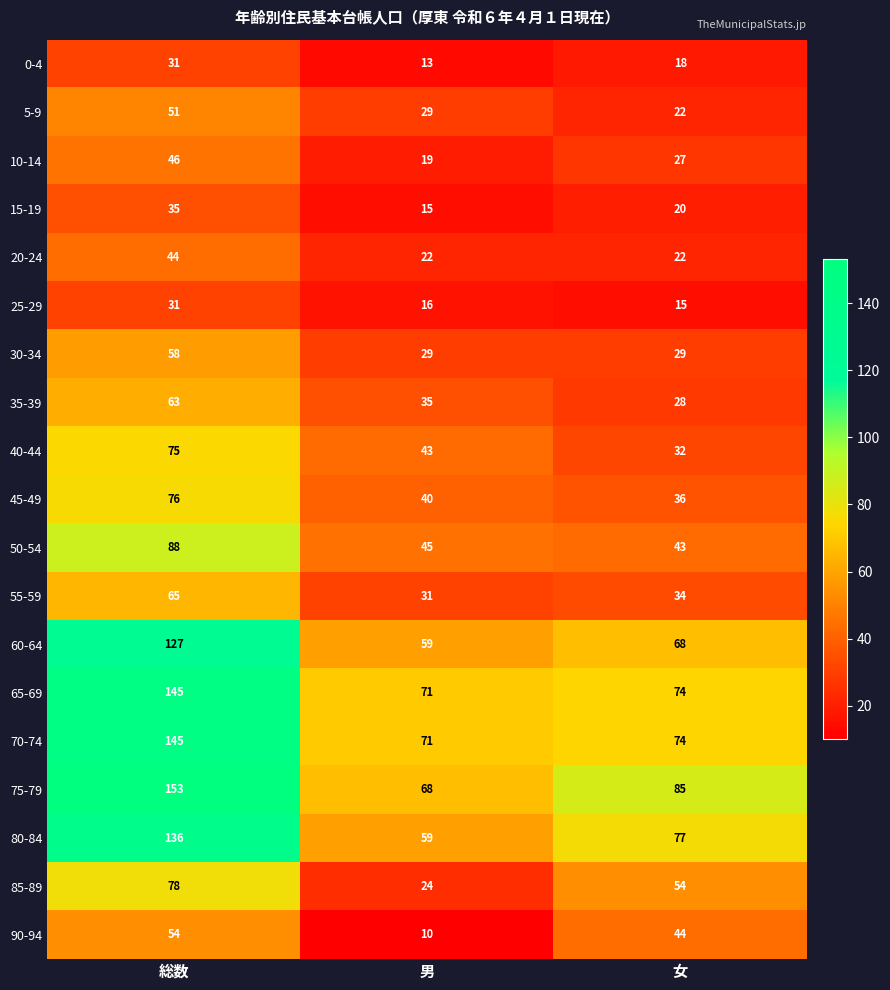

What is the average value of the 40-44 series?

50